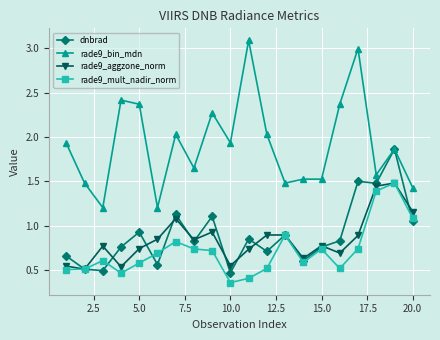

True or false: rade9_bin_mdn and rade9_aggzone_norm intersect in this chart.

False